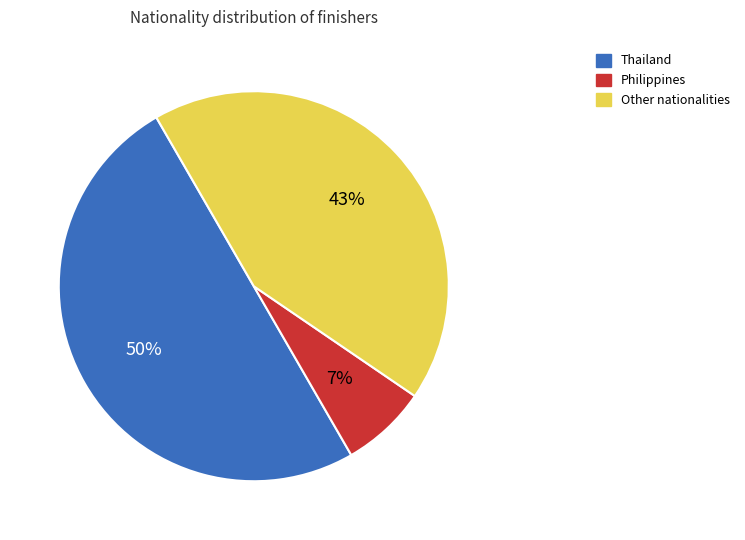

To the nearest percent, what is the average slice percentage?

33%